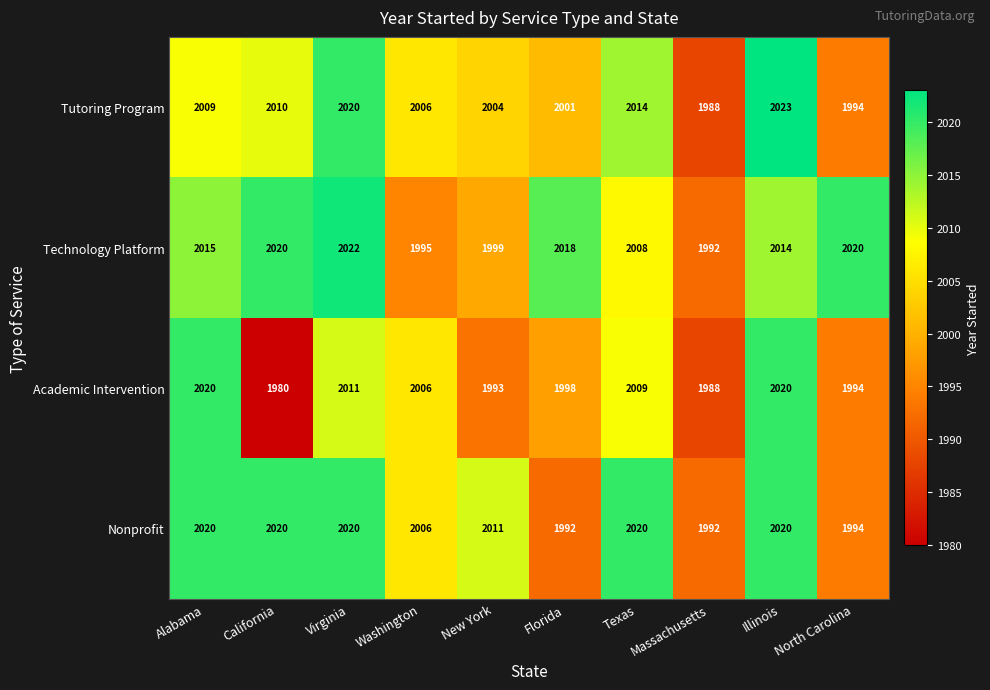

Which series has the largest total across all categories?

Technology Platform